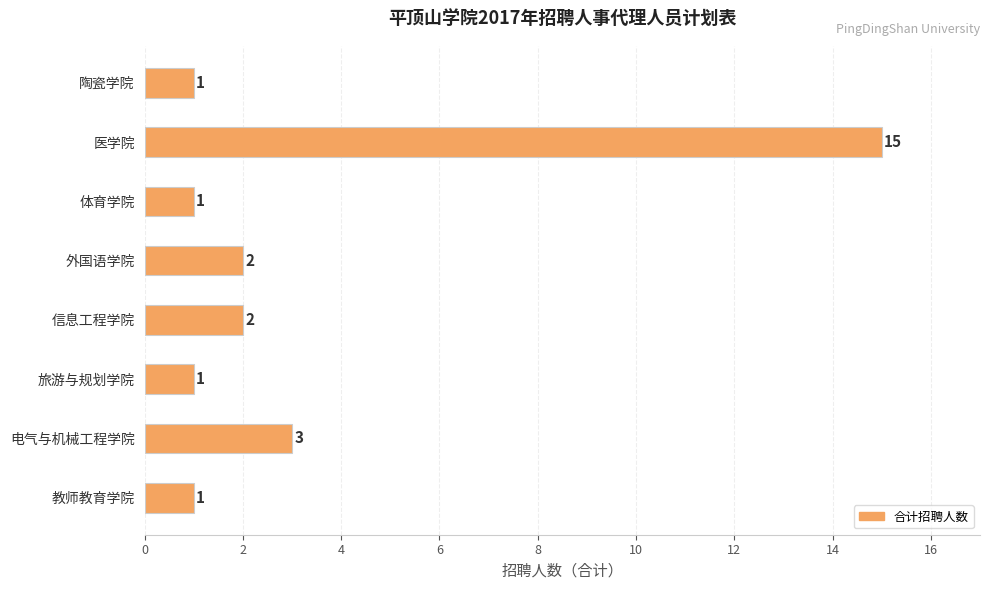

How many series are shown in this chart?

1